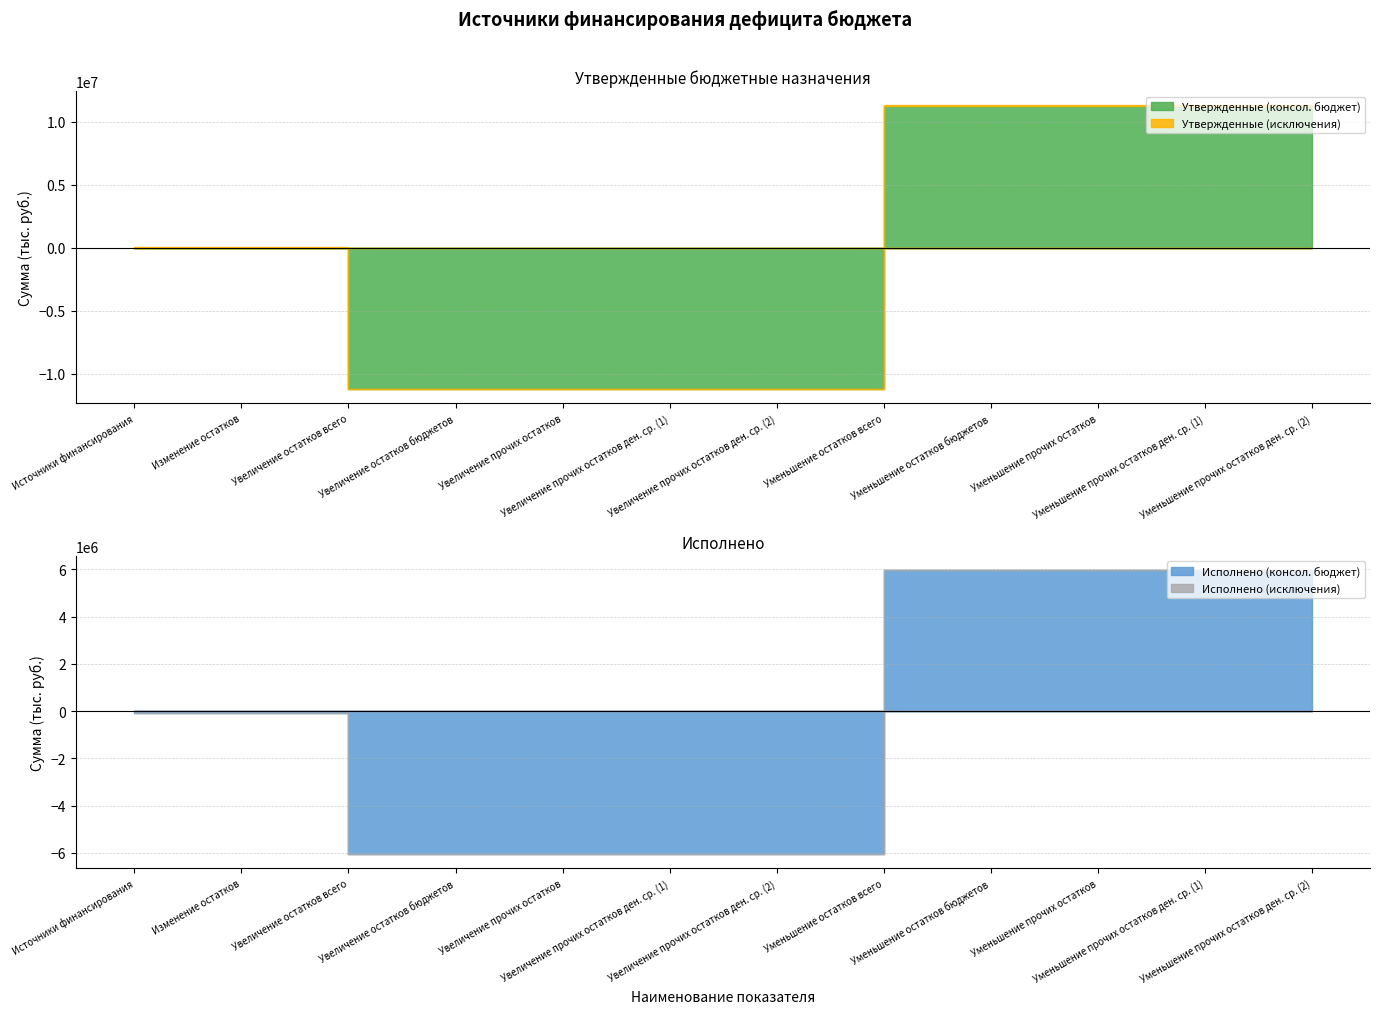

How many times do Утвержденные (исключения) and Исполнено (консол. бюджет) cross each other?

1